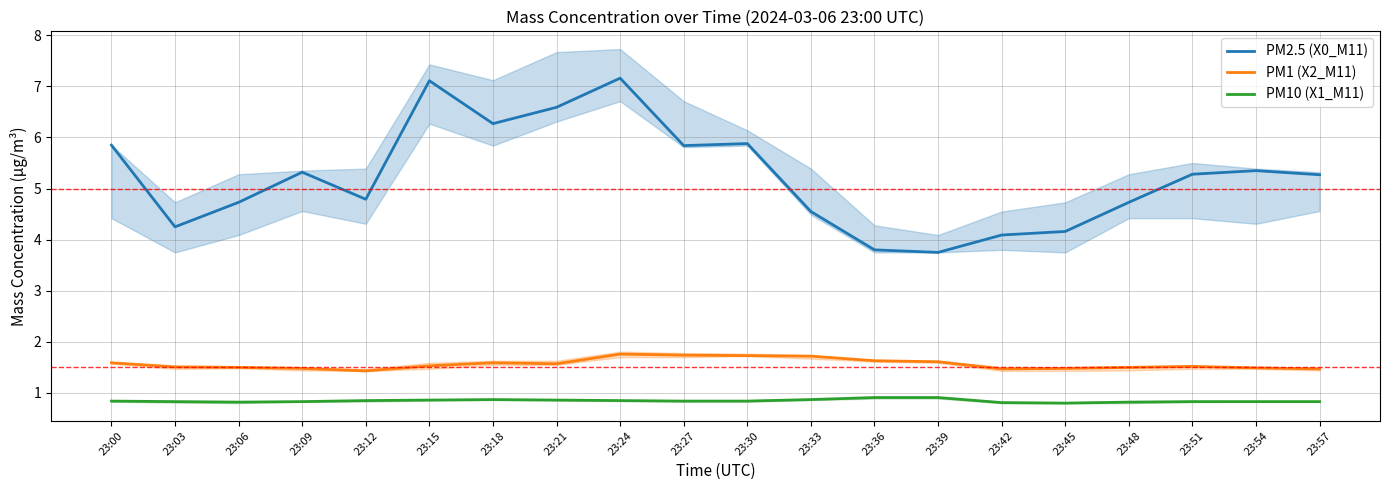

Reading left to right, what are all the values shown in this chart?

PM2.5 (X0_M11): 5.8	4.2	4.7	5.3	4.8	7.1	6.3	6.6	7.2	5.8	5.9	4.5	3.8	3.8	4.1	4.2	4.7	5.3	5.3	5.3
PM1 (X2_M11): 1.6	1.5	1.5	1.5	1.4	1.5	1.6	1.6	1.8	1.7	1.7	1.7	1.6	1.6	1.5	1.5	1.5	1.5	1.5	1.5
PM10 (X1_M11): 0.8	0.8	0.8	0.8	0.8	0.9	0.9	0.9	0.8	0.8	0.8	0.9	0.9	0.9	0.8	0.8	0.8	0.8	0.8	0.8